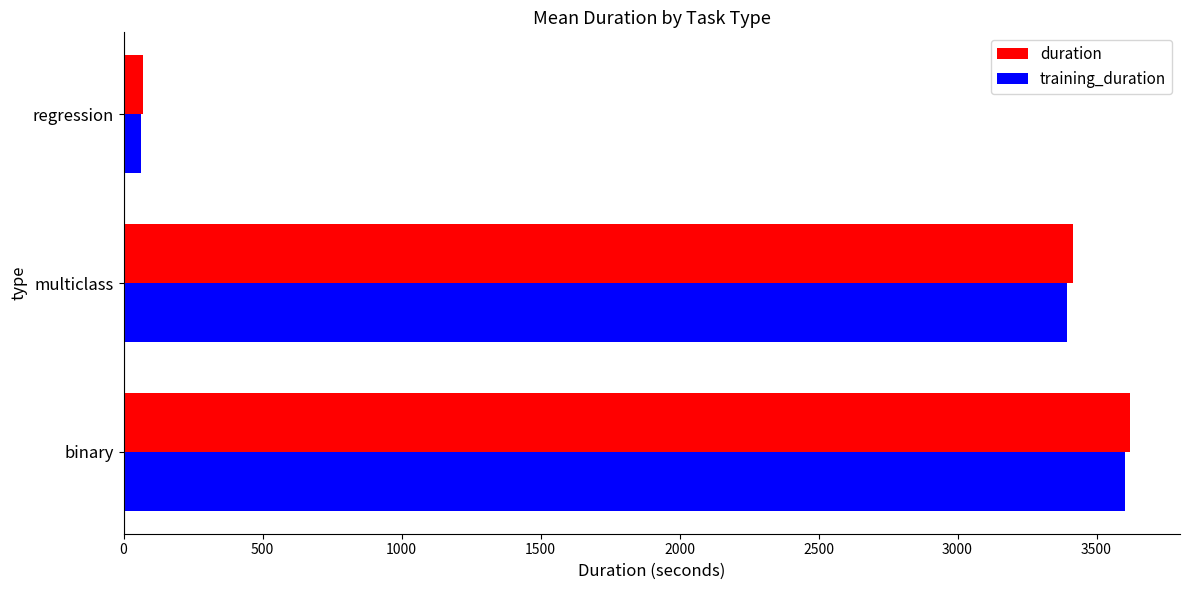

What is the average value of the duration series?

2367.5